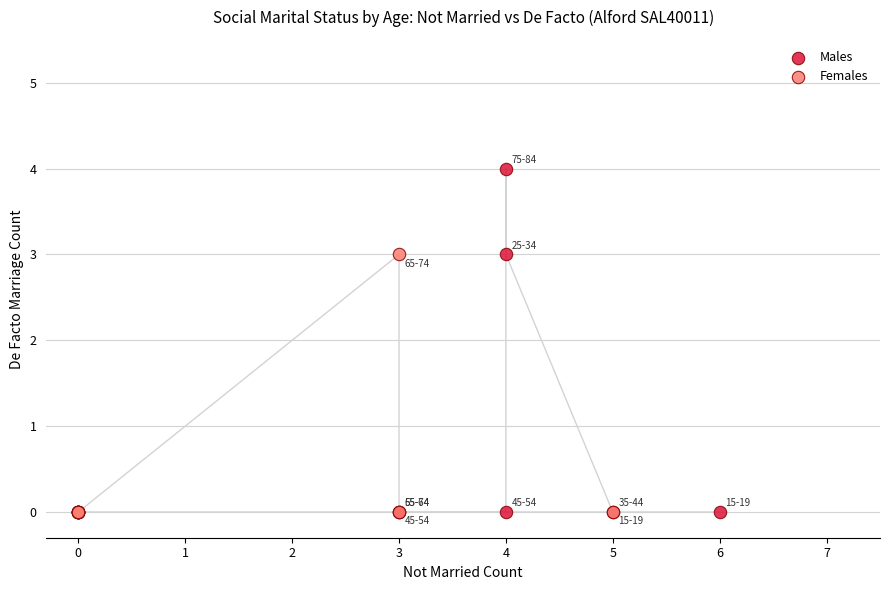

What are all the series names shown in the legend?

Males, Females